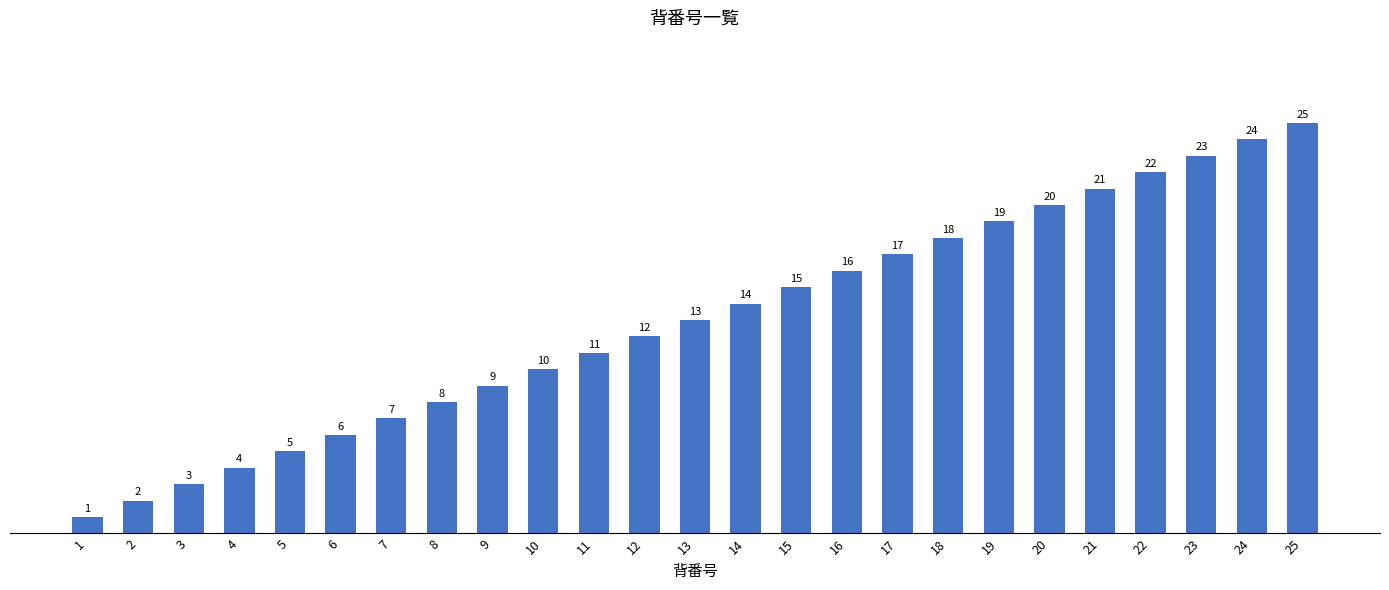

What is the sum of all values?

325